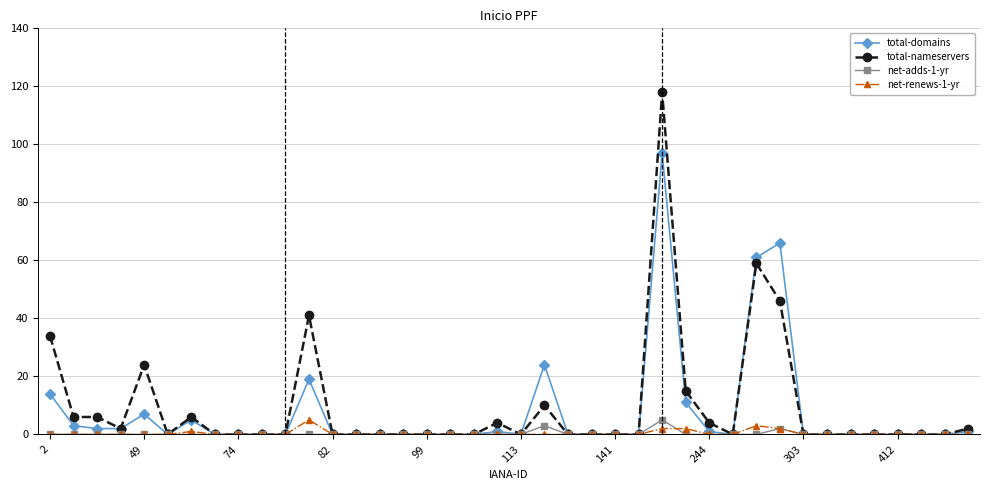

At how many categories does at least one series exceed 38?

4